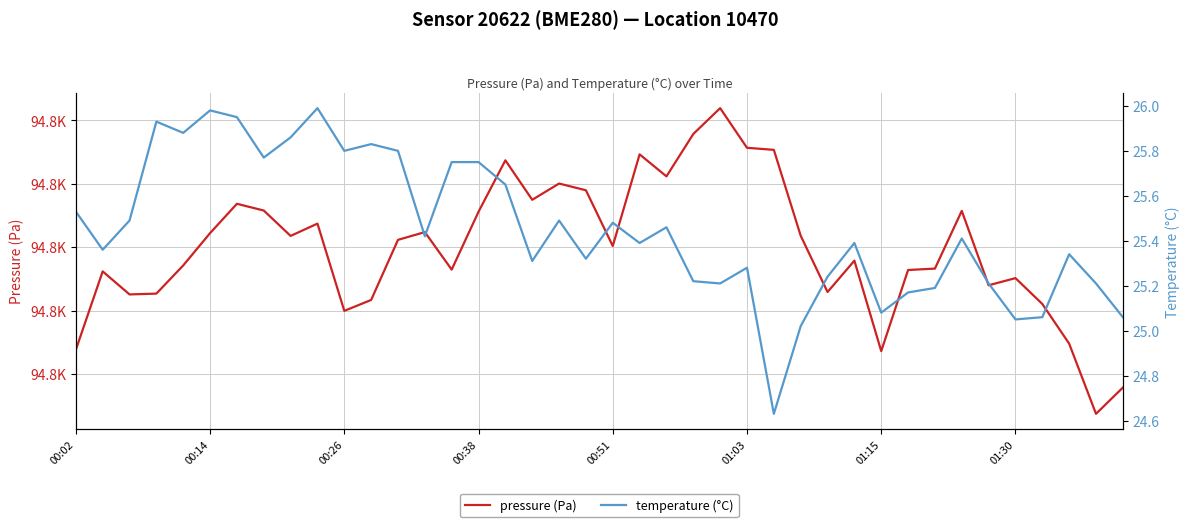

How many series are shown in this chart?

2